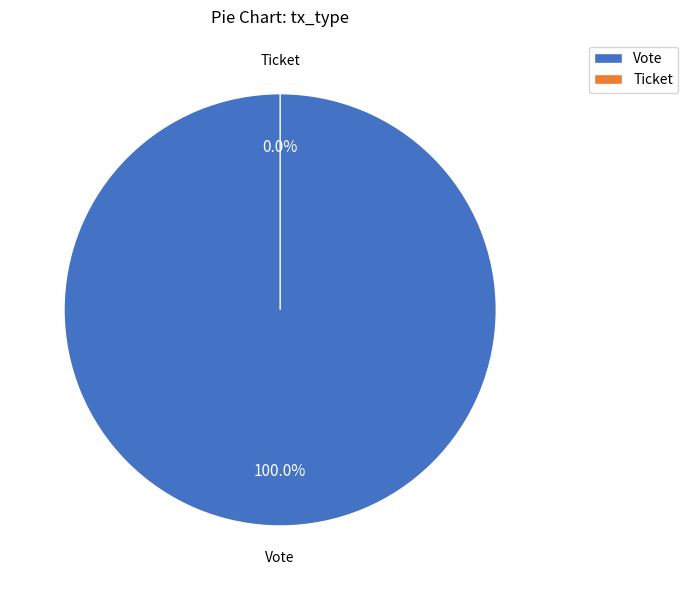

Count the number of slices in the pie.

2